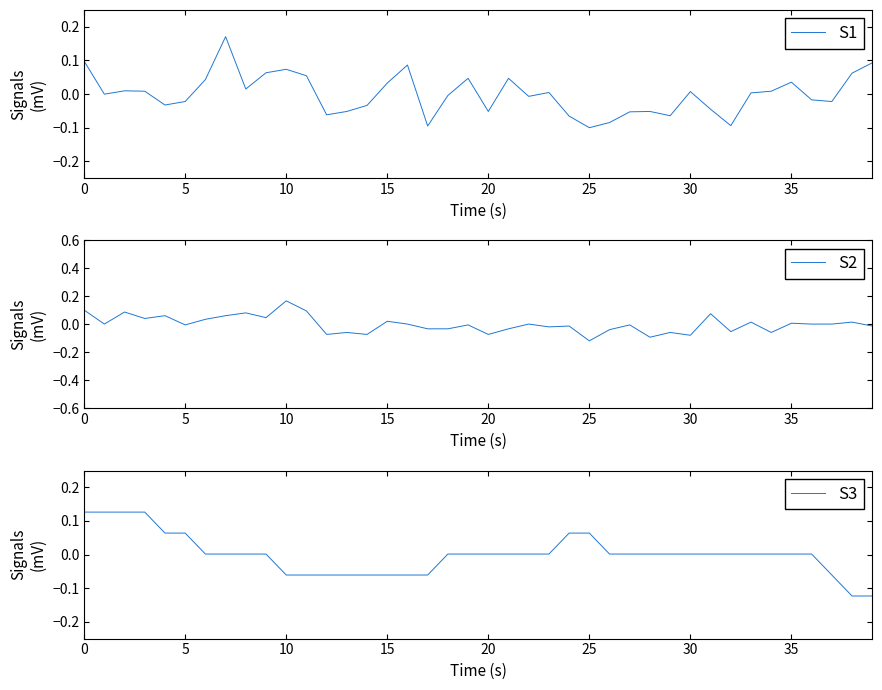

True or false: S3 and S2 intersect in this chart.

True